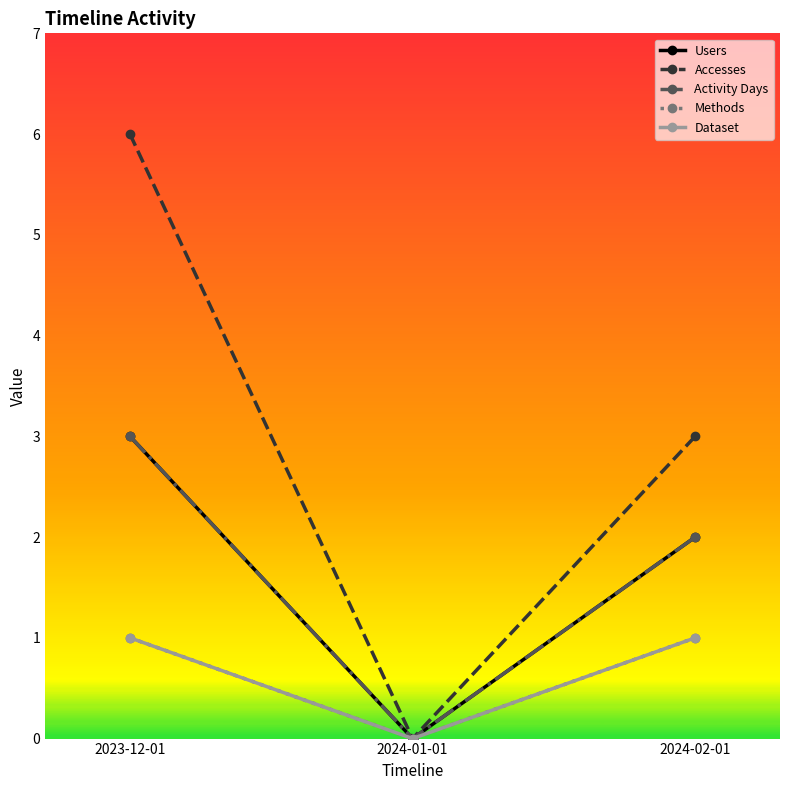

Which series has the largest total across all categories?

Accesses